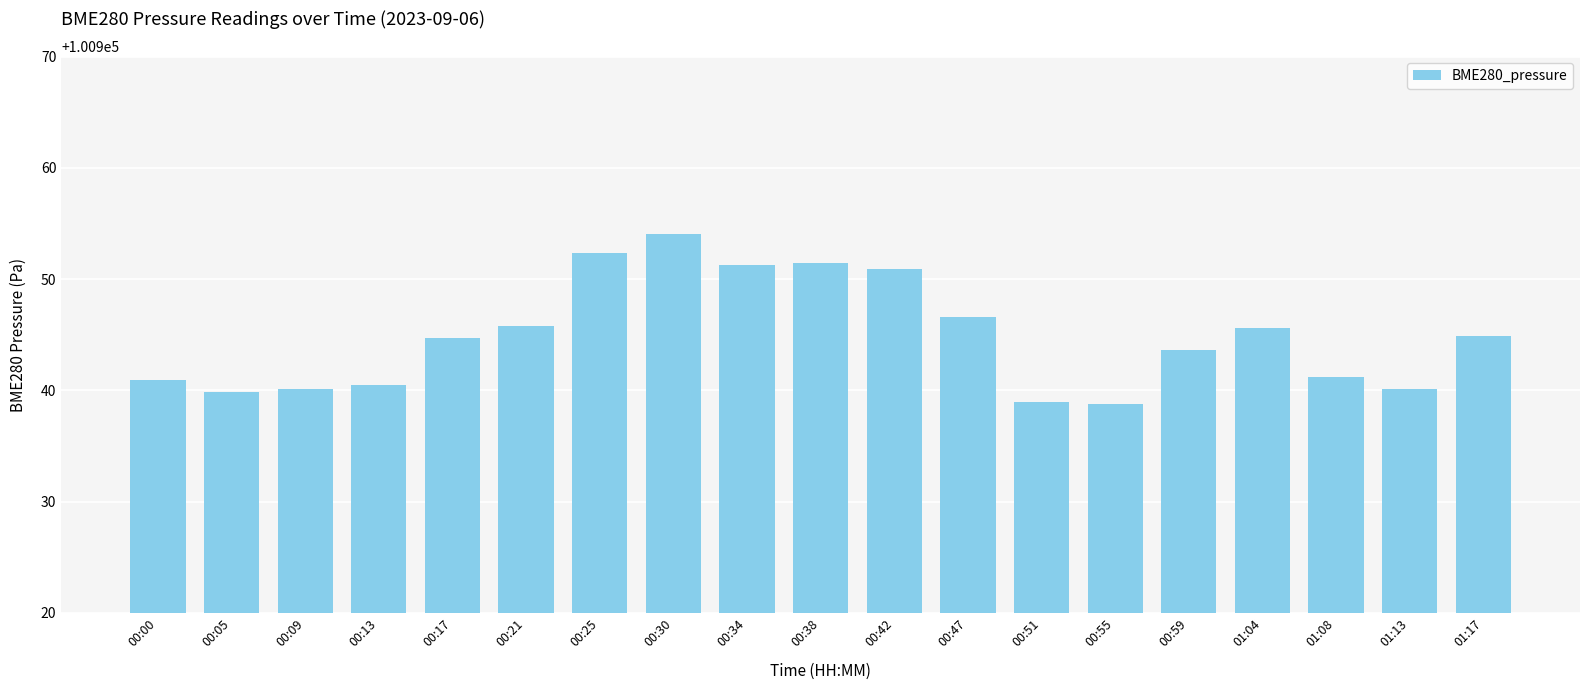

True or false: the data shows 100946.6 at 00:47.

True